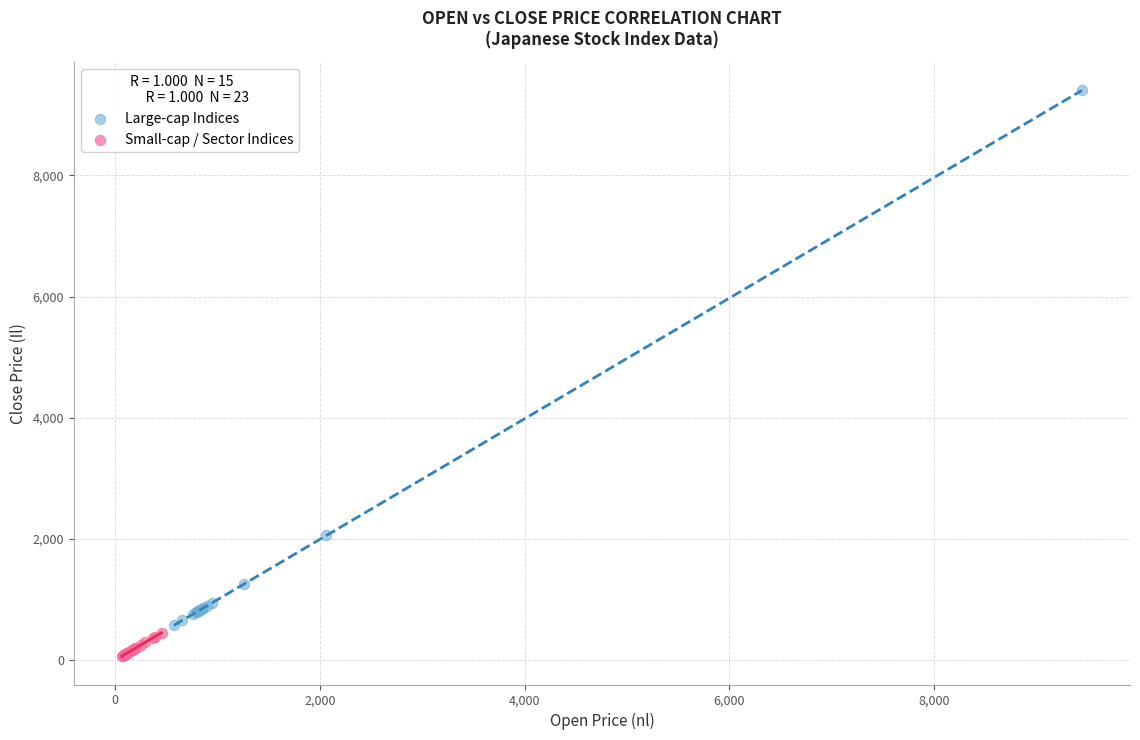

What are all the series names shown in the legend?

Large-cap Indices, Small-cap / Sector Indices